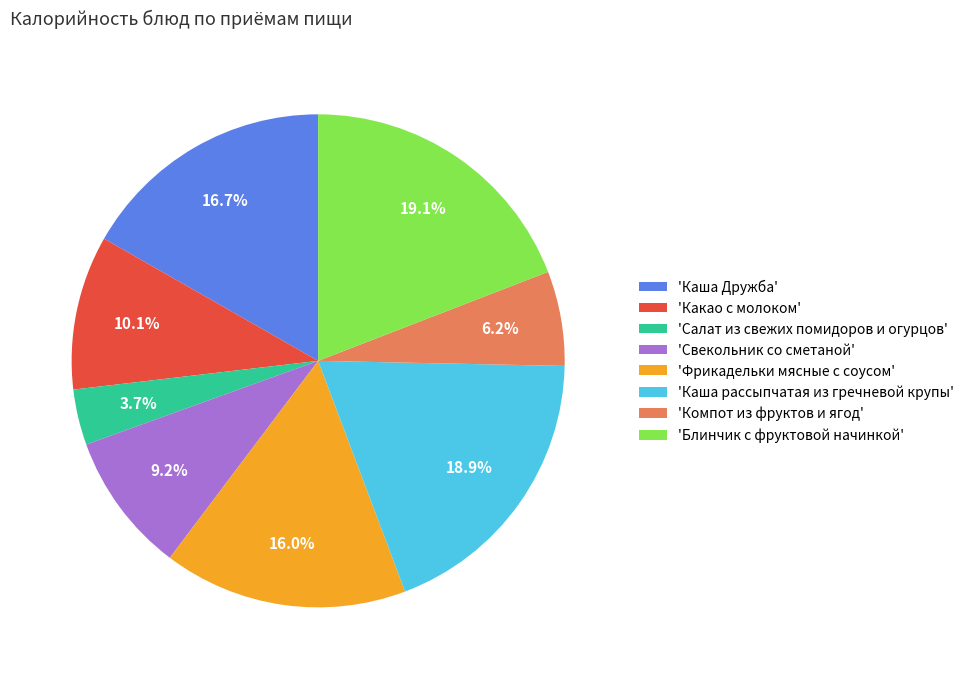

Is 'Каша рассыпчатая из гречневой крупы' the majority of the pie?

No